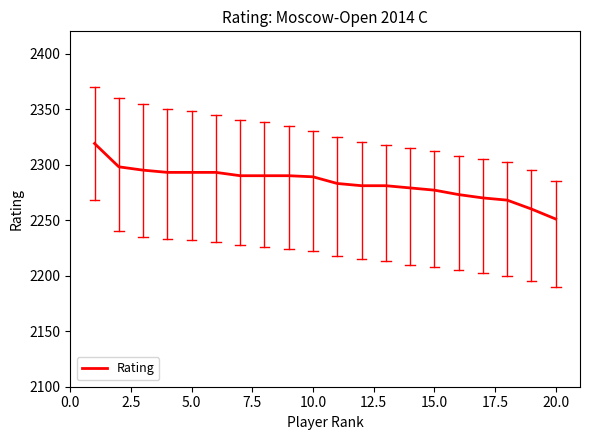

What is the minimum value shown in the chart?

2251